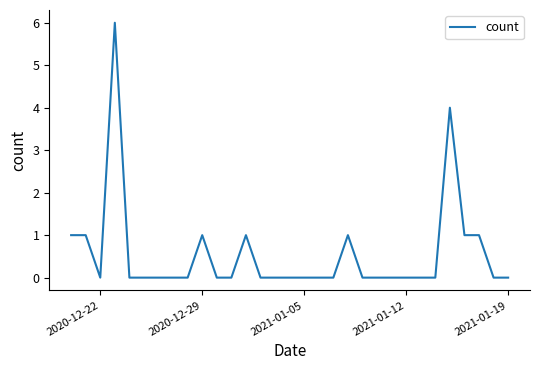

What is the maximum value shown in the chart?

6